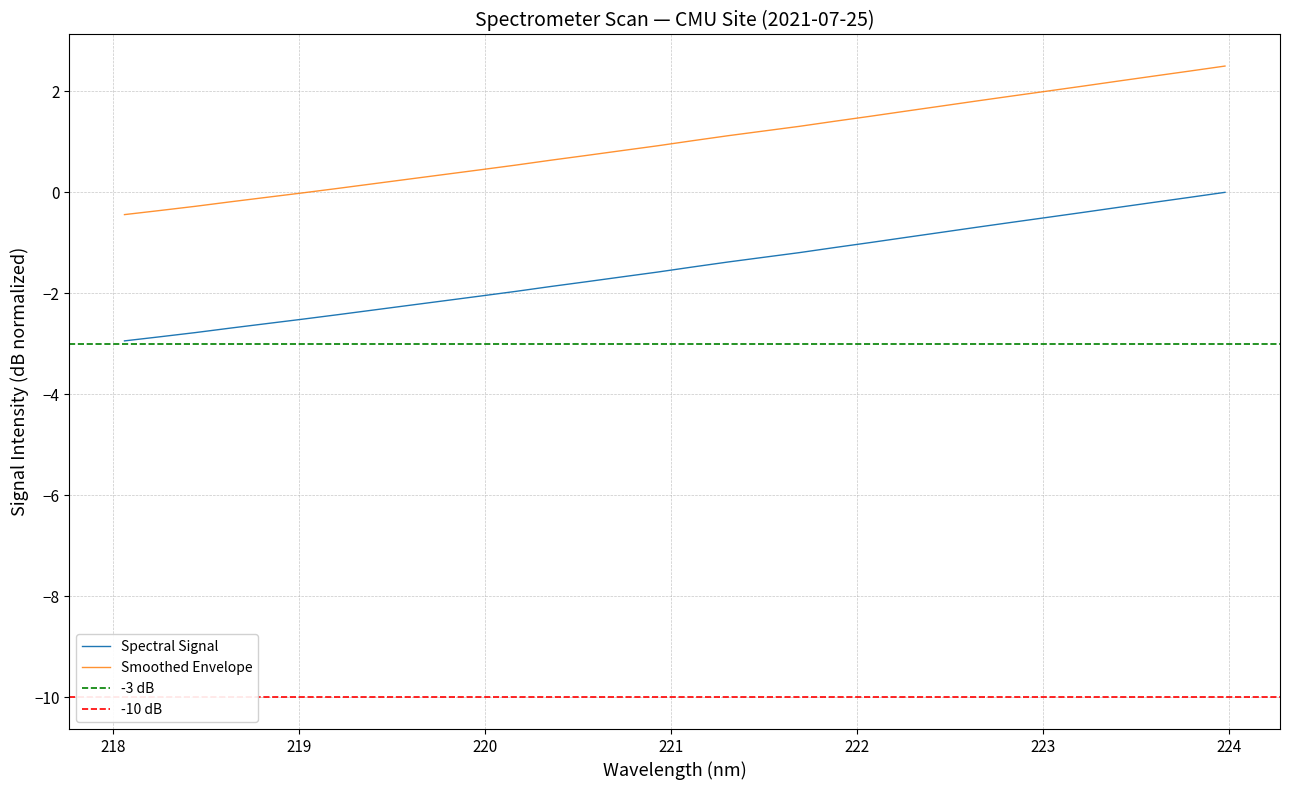

True or false: Spectral Signal and Smoothed Envelope cross at least once.

False